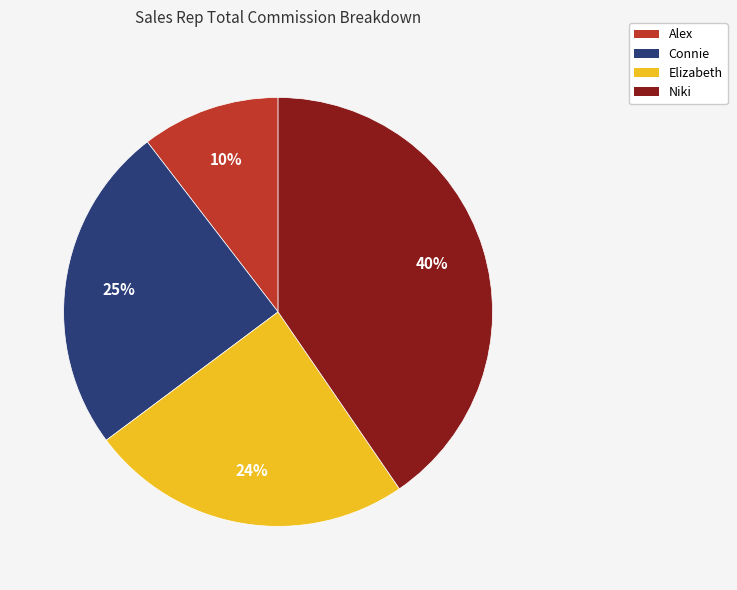

To the nearest percent, what is the difference between the Alex and Elizabeth slice percentages?

14%